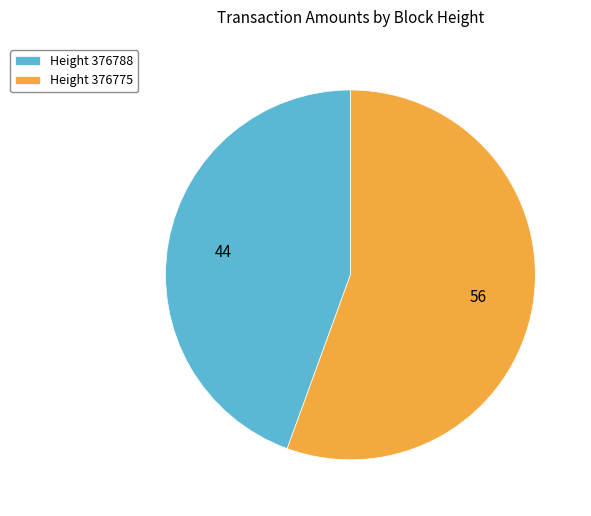

Combined, do Height 376775 and Height 376788 account for over 50%?

Yes